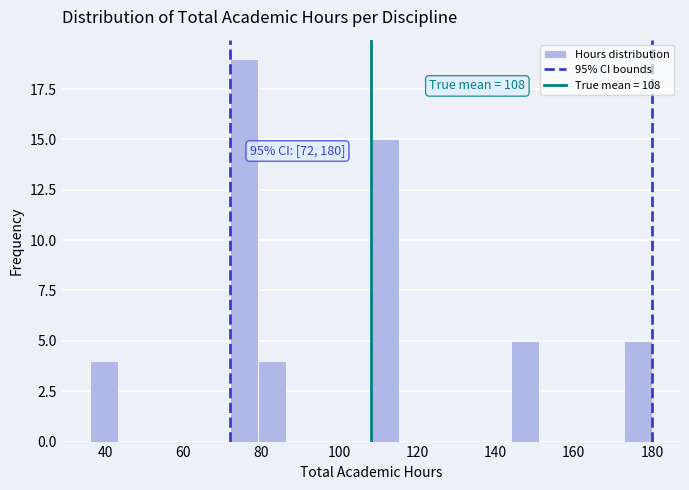

Around what value on the x-axis is the tallest bar? Give the approximate position of its centre, as read against the axis.

76